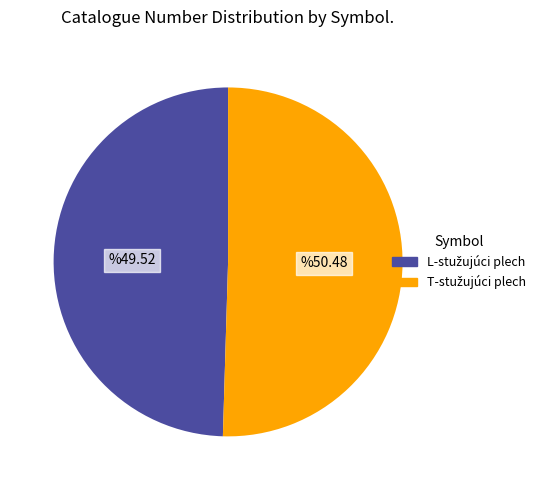

Is there any slice that represents more than half of the pie?

Yes